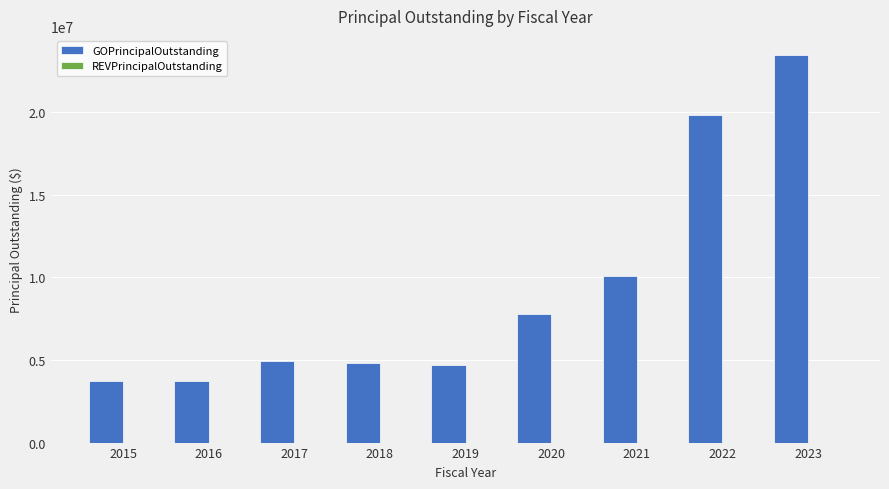

What is the value of the 8th bar from the left?

19845000